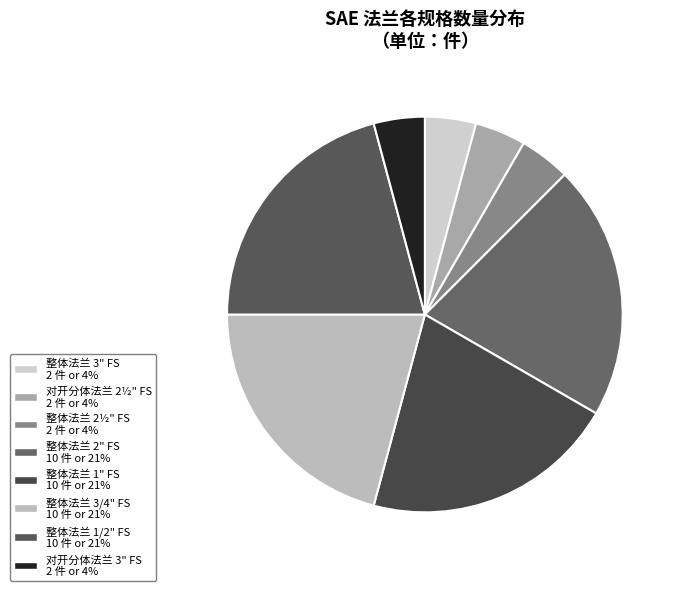

Is it true that 整体法兰 1" FS is 13% of the pie?

False